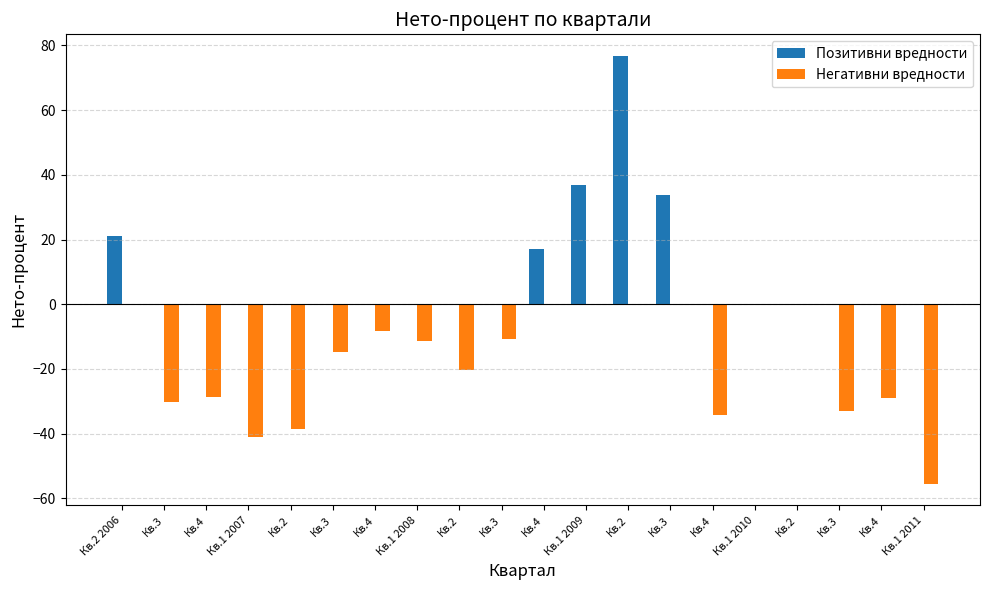

Which category has the lowest value across all series?

Кв.1 2011